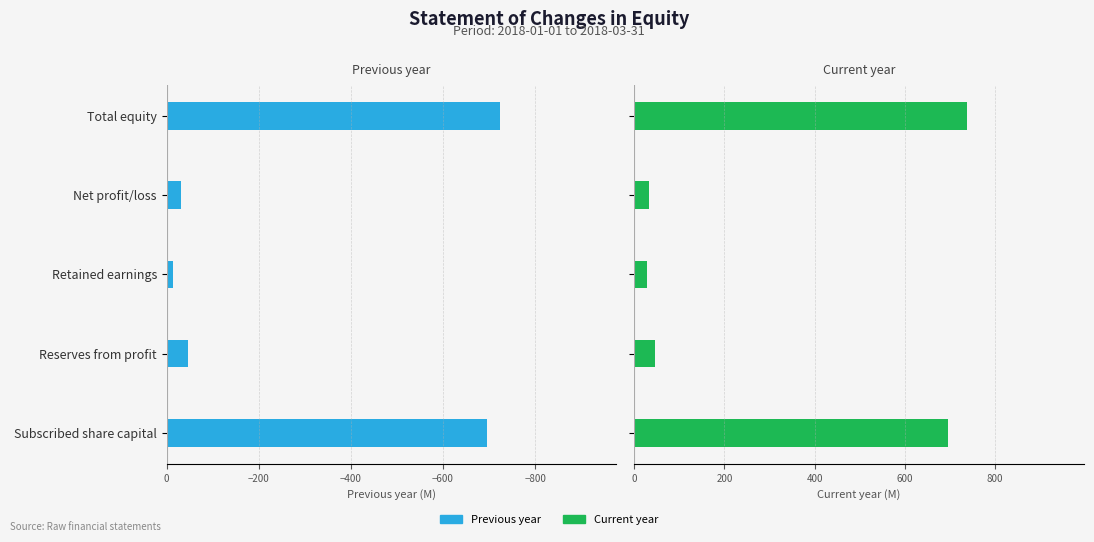

List the series in order of their overall mean, lowest first.

Previous year, Current year